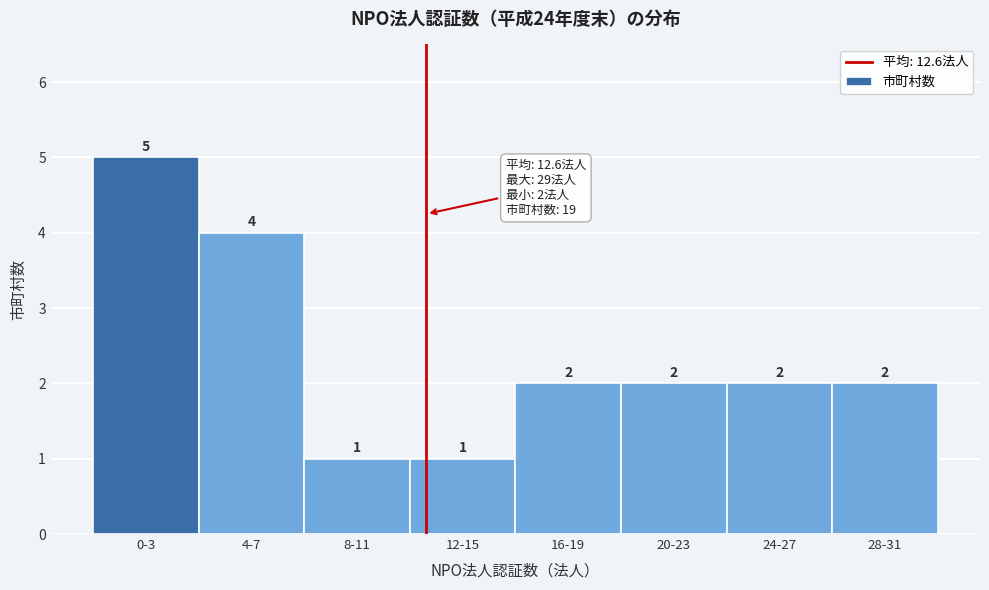

Reading left to right, extract all data points from this chart.

0-3=5	4-7=4	8-11=1	12-15=1	16-19=2	20-23=2	24-27=2	28-31=2